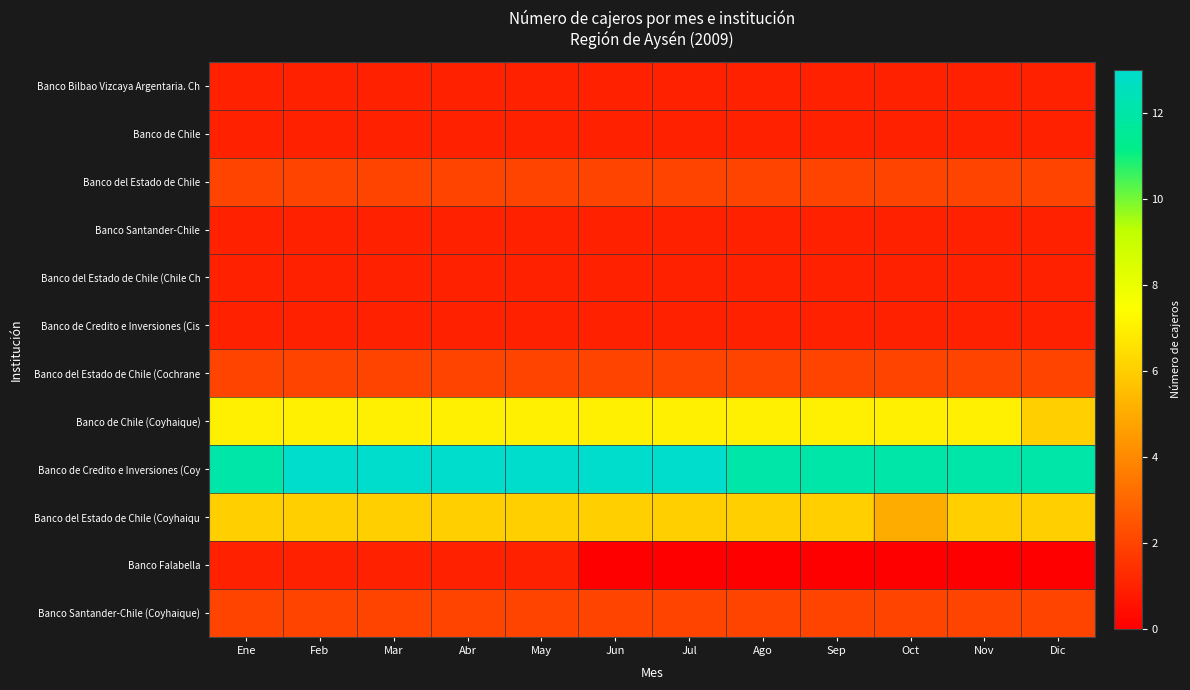

At which category does the chart reach its minimum across all series?

Jun